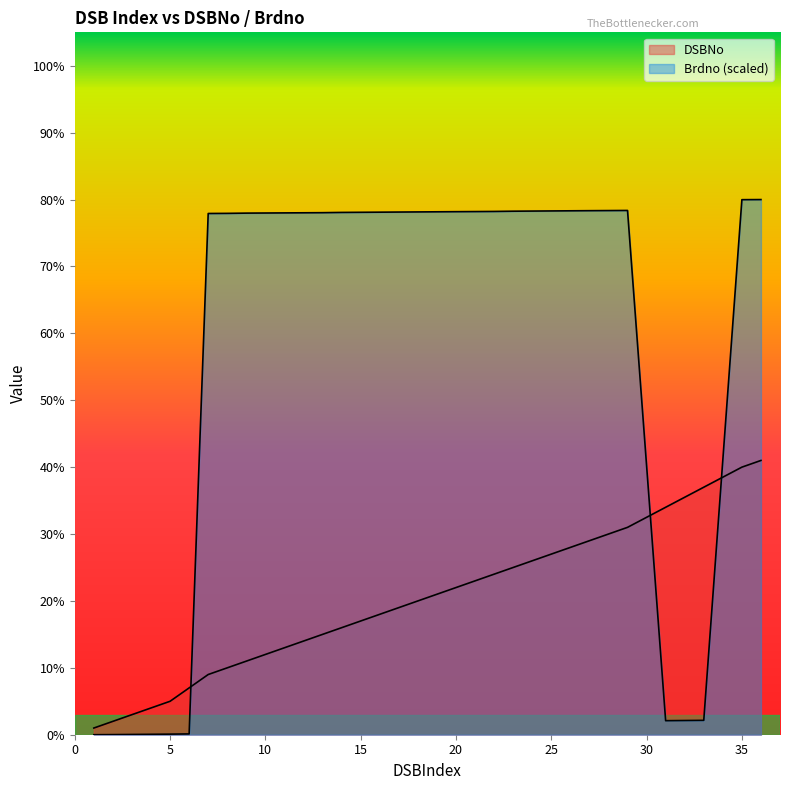

At how many categories does at least one series exceed 29?

16